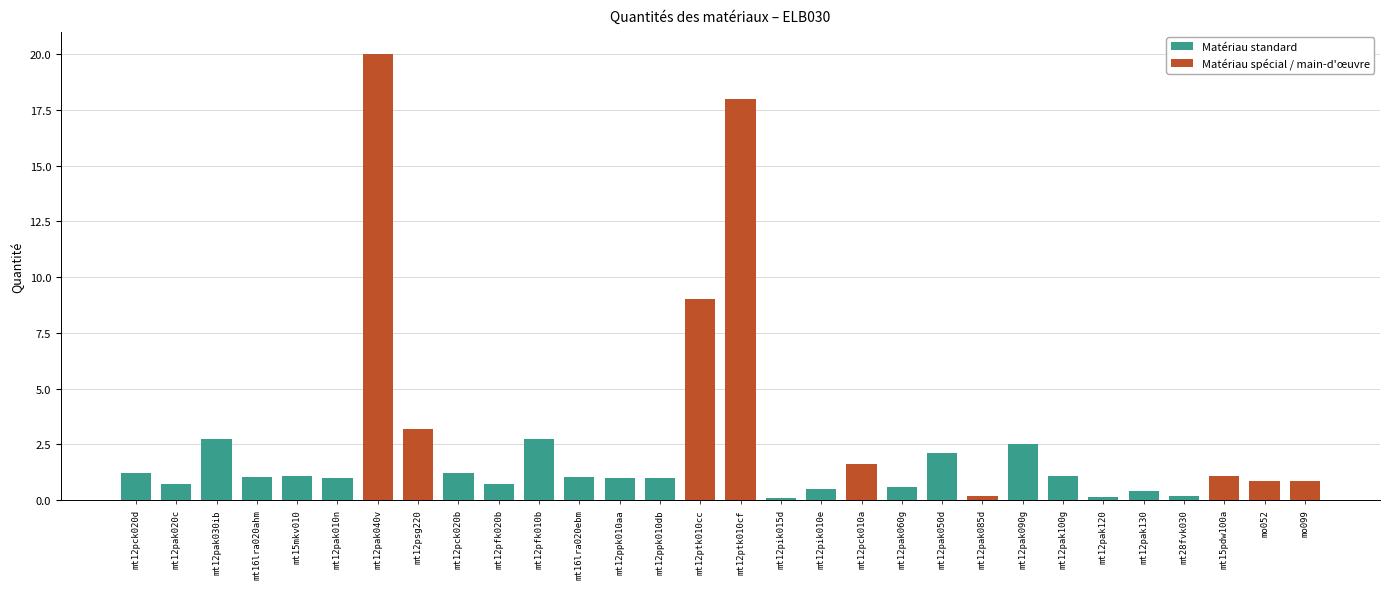

How many values exceed 1?

16